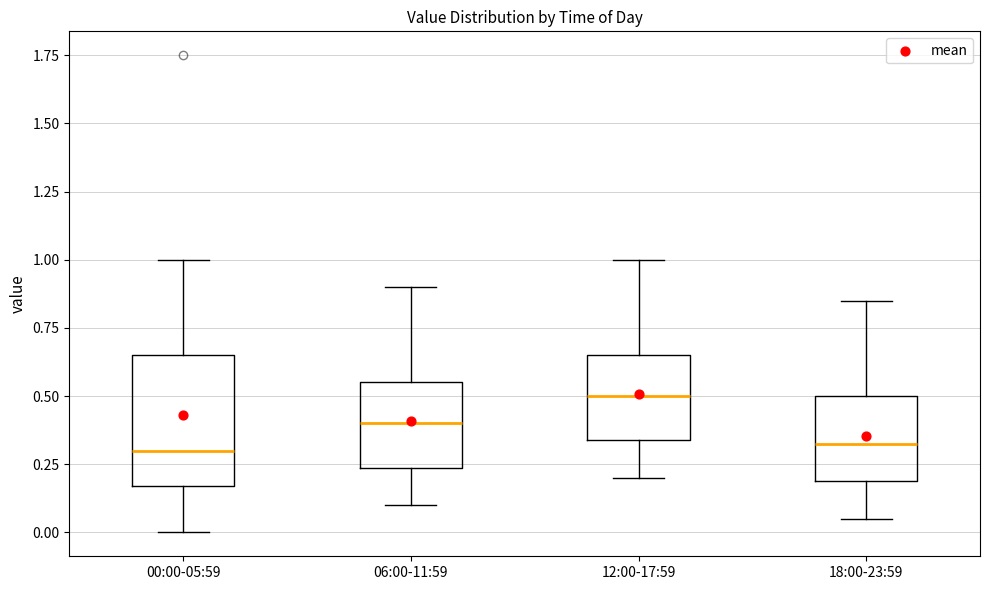

Comparing the boxes themselves (not the whiskers), which one is the tallest?

00:00-05:59